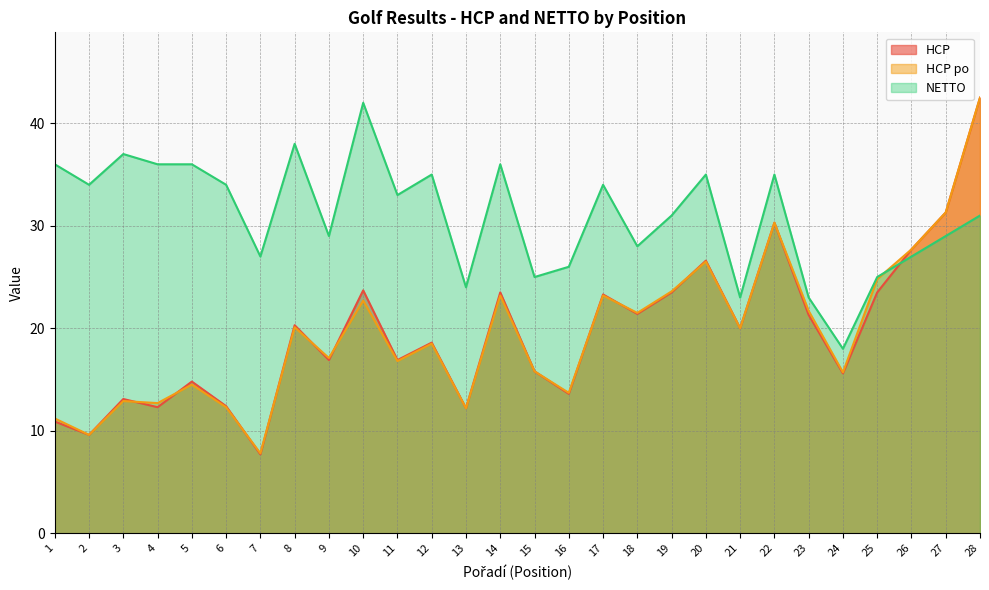

At which category is the sum across all series the highest?

28